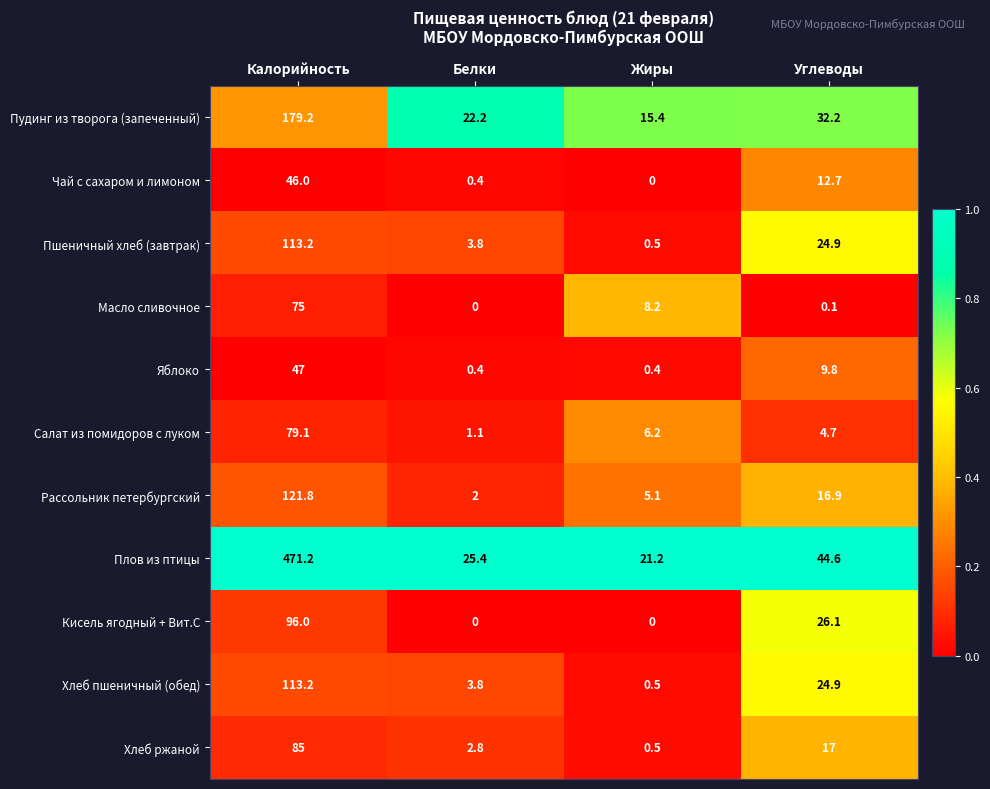

The Хлеб ржаной series shows 111.4 at Калорийность. True or false?

False